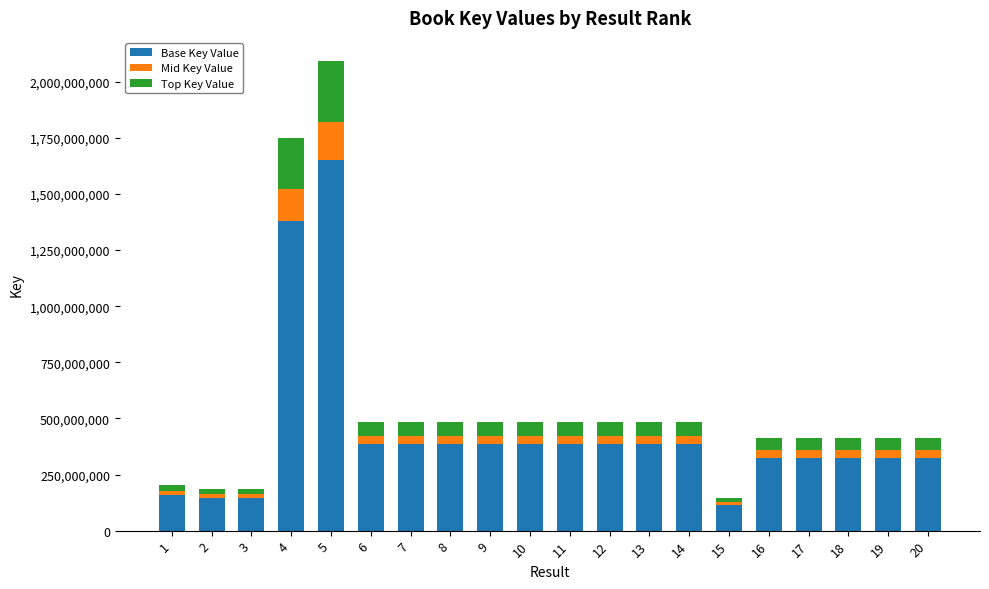

The value of Base Key Value at 19 is 325349841. True or false?

True